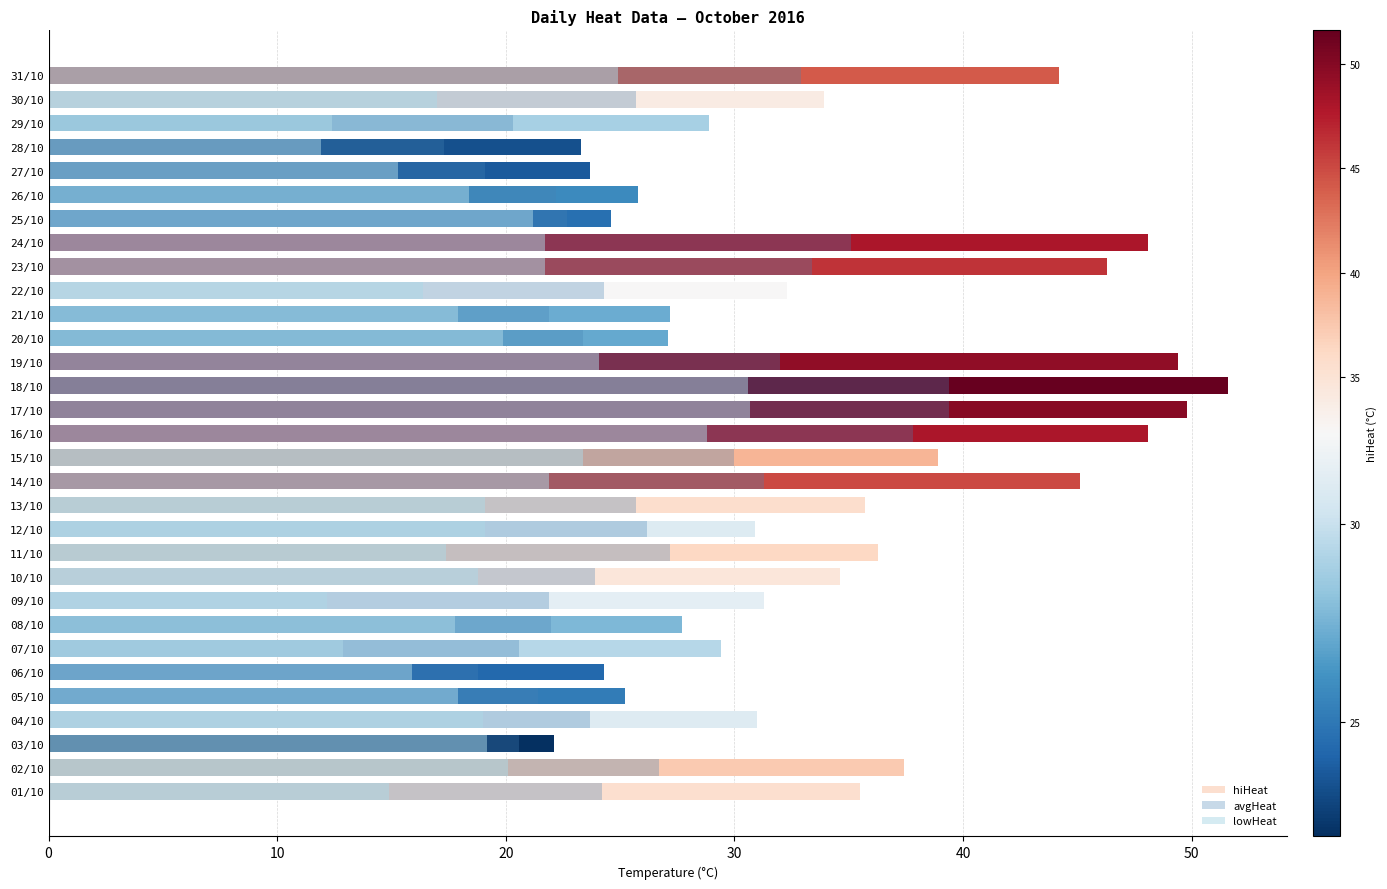

Reading left to right, what are all the values shown in this chart?

hiHeat: 35.5	37.4	22.1	31.0	25.2	24.3	29.4	27.7	31.3	34.6	36.3	30.9	35.7	45.1	38.9	48.1	49.8	51.6	49.4	27.1	27.2	32.3	46.3	48.1	24.6	25.8	23.7	23.3	28.9	33.9	44.2
avgHeat: 24.2	26.7	20.6	23.7	21.4	18.8	20.6	22.0	21.9	23.9	27.2	26.2	25.7	31.3	30.0	37.8	39.4	39.4	32.0	23.4	21.9	24.3	33.4	35.1	22.7	22.2	19.1	17.3	20.3	25.7	32.9
lowHeat: 14.9	20.1	19.2	19.0	17.9	15.9	12.9	17.8	12.2	18.8	17.4	19.1	19.1	21.9	23.4	28.8	30.7	30.6	24.1	19.9	17.9	16.4	21.7	21.7	21.2	18.4	15.3	11.9	12.4	17.0	24.9